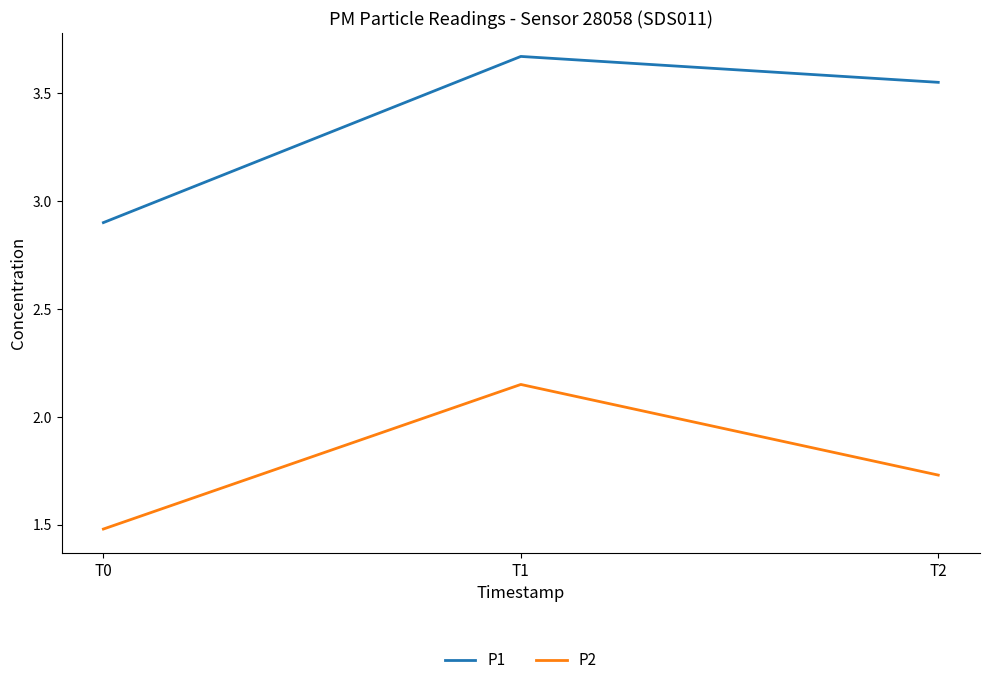

What is the sum of the P2 values at T0 and T2?

3.2